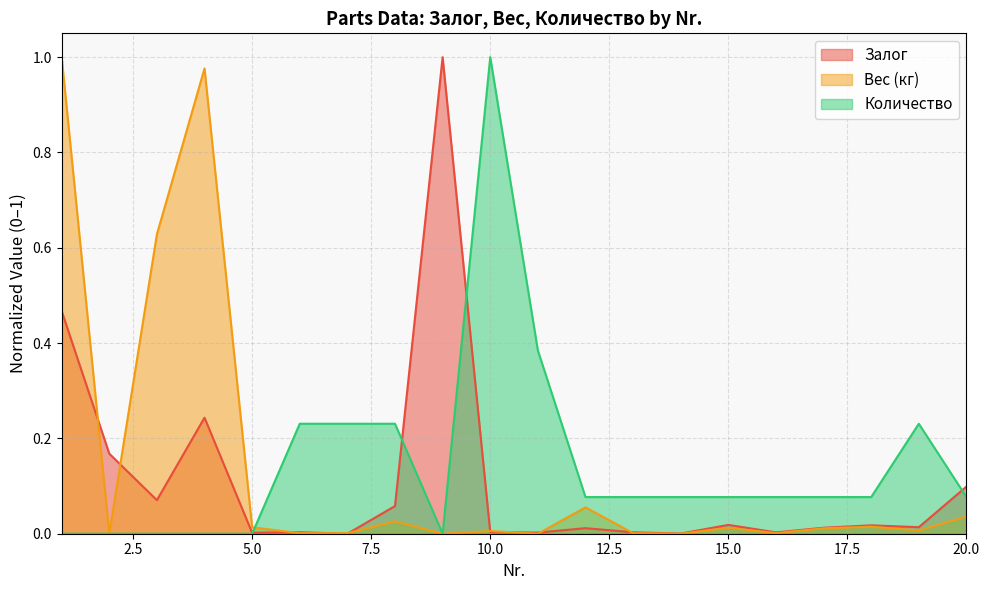

What is the approximate value of Количество at 6?

0.2